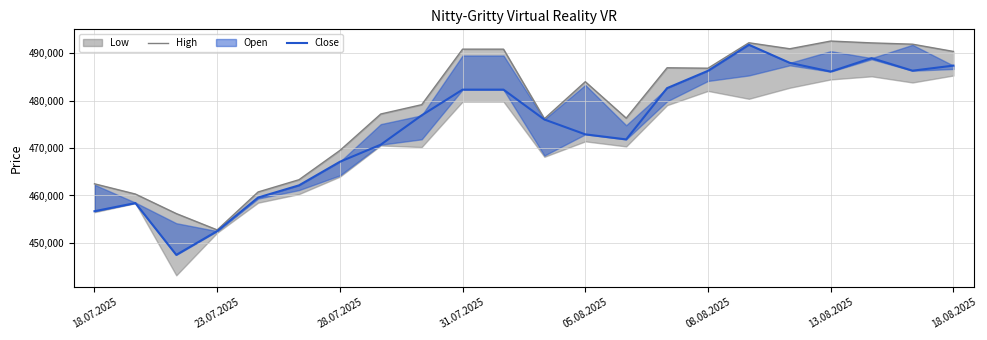

The Close series shows 208614 at 11. True or false?

False